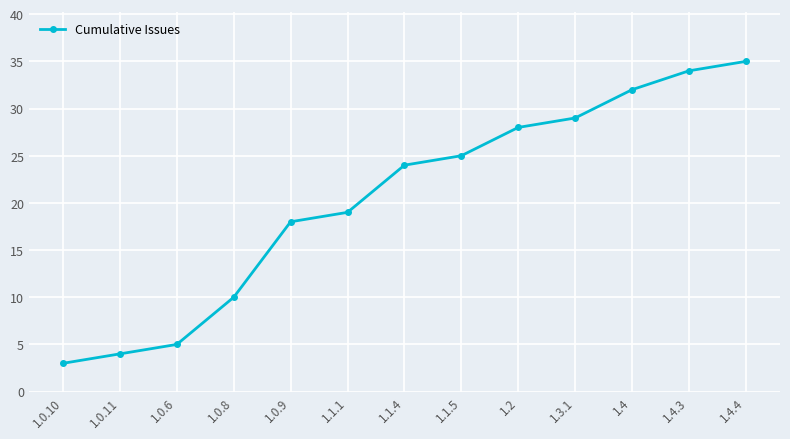

Between 1.4 and 1.3.1, which is larger?

1.4